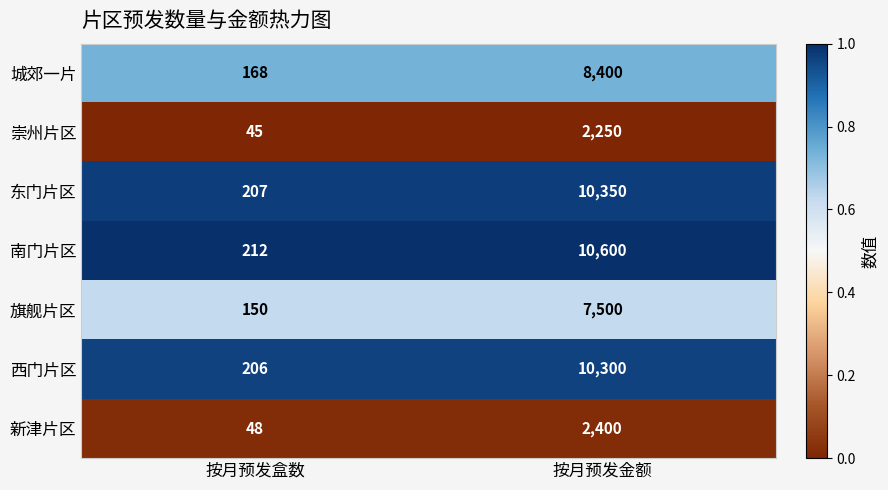

List the series in order of their peak value, highest first.

南门片区, 东门片区, 西门片区, 城郊一片, 旗舰片区, 新津片区, 崇州片区